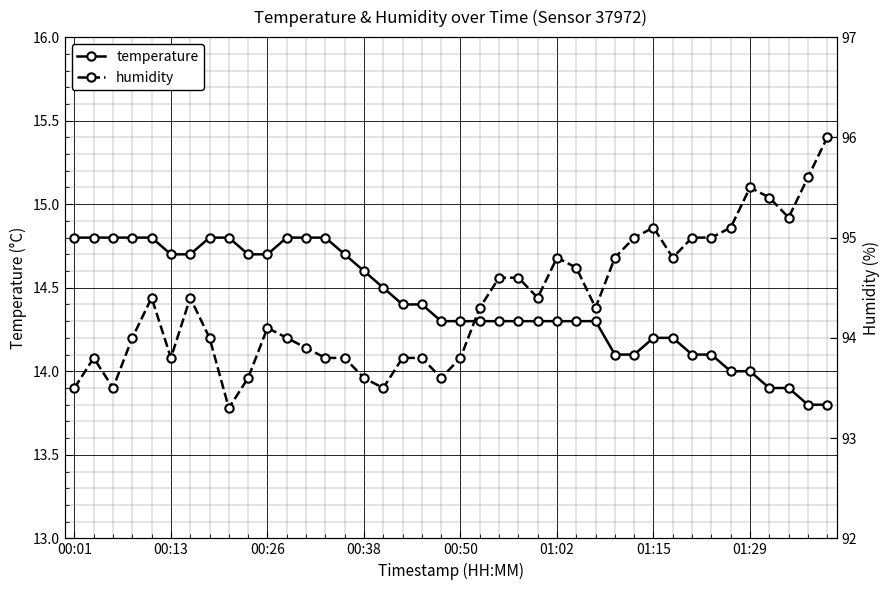

True or false: humidity has more than 2 interior local peaks.

True